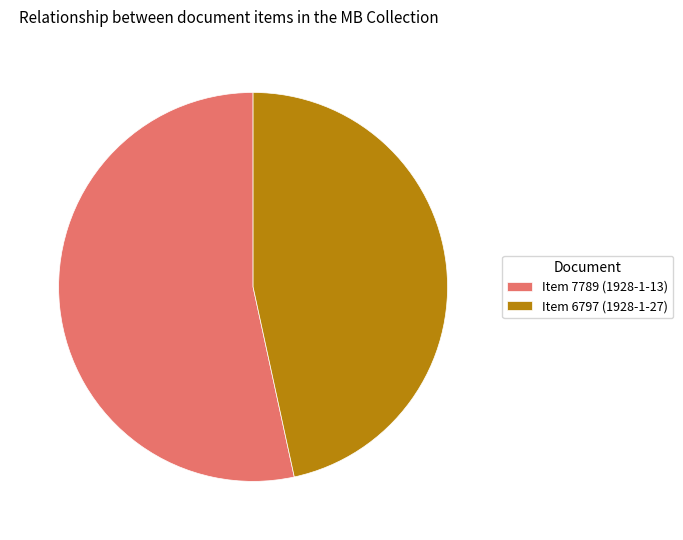

True or false: Item 6797 (1928-1-27) accounts for 47% of the total.

True